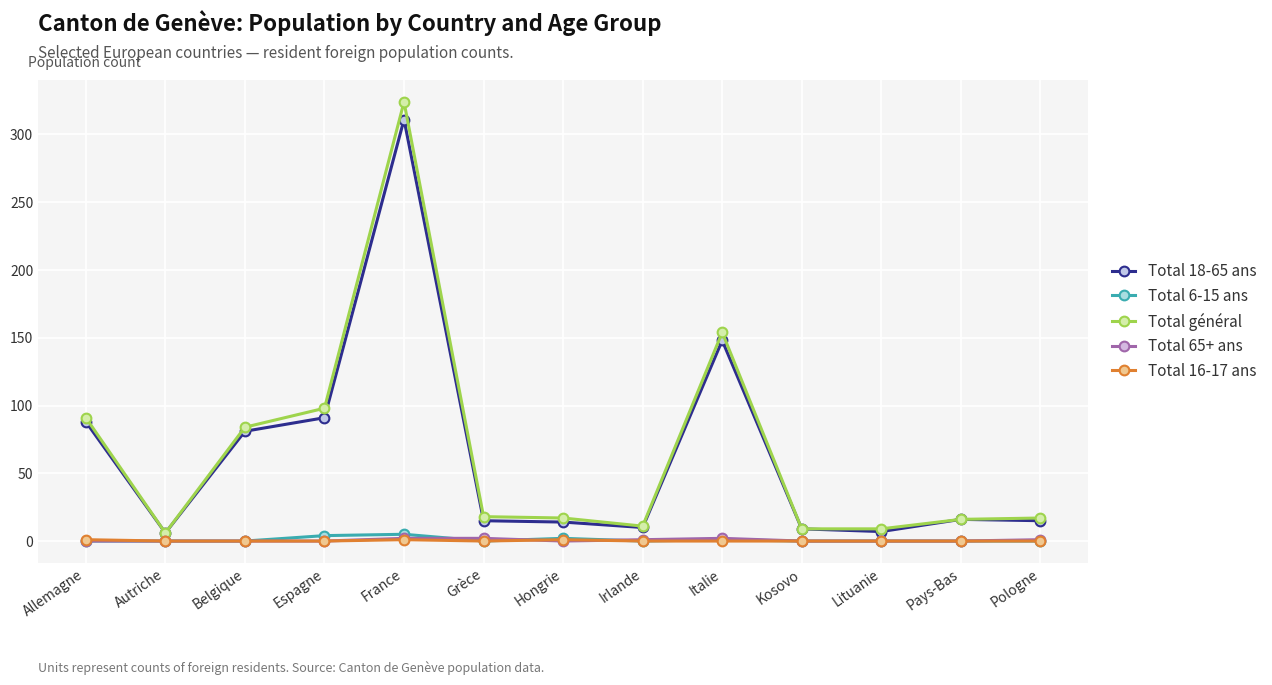

What is the label of the 5th point from the left?

France